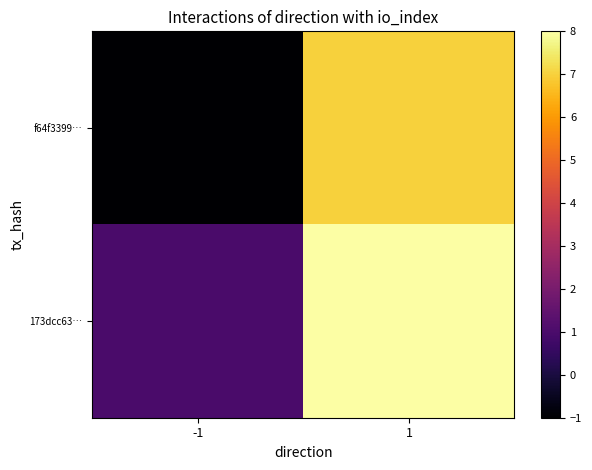

Rank the series by their maximum value, from lowest to highest.

f64f3399…, 173dcc63…